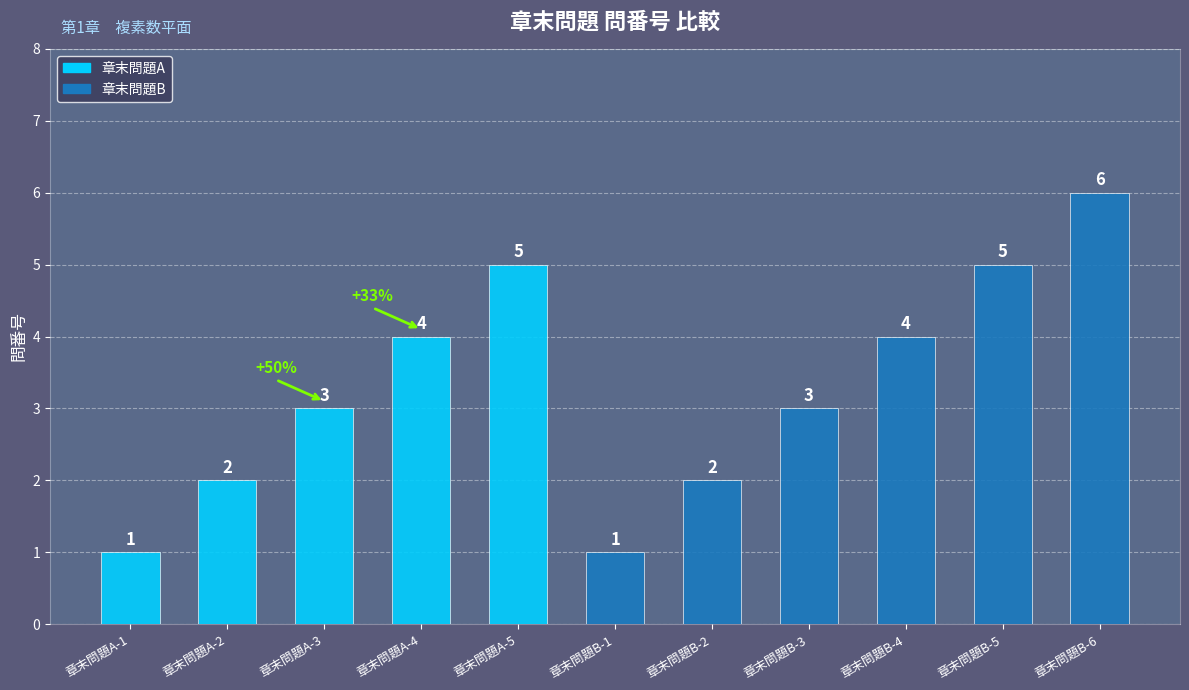

What is the label of the 5th bar from the left?

章末問題A-5